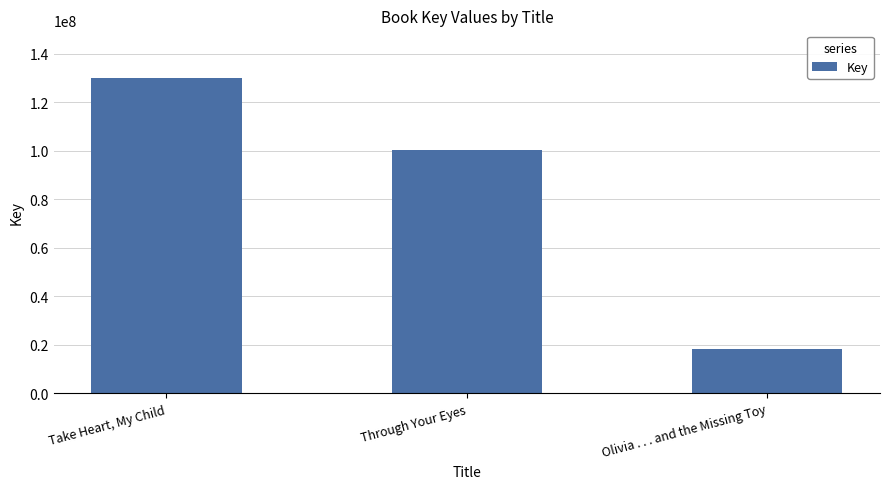

Which category has the lowest value across all series?

Olivia . . . and the Missing Toy